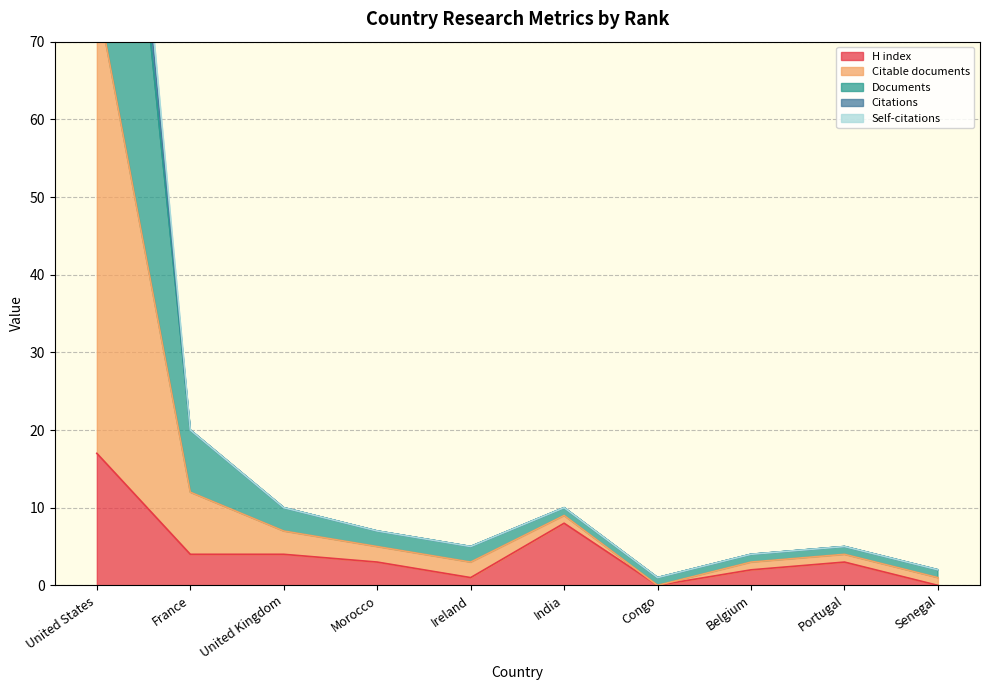

What value does the H index series have at France?

4